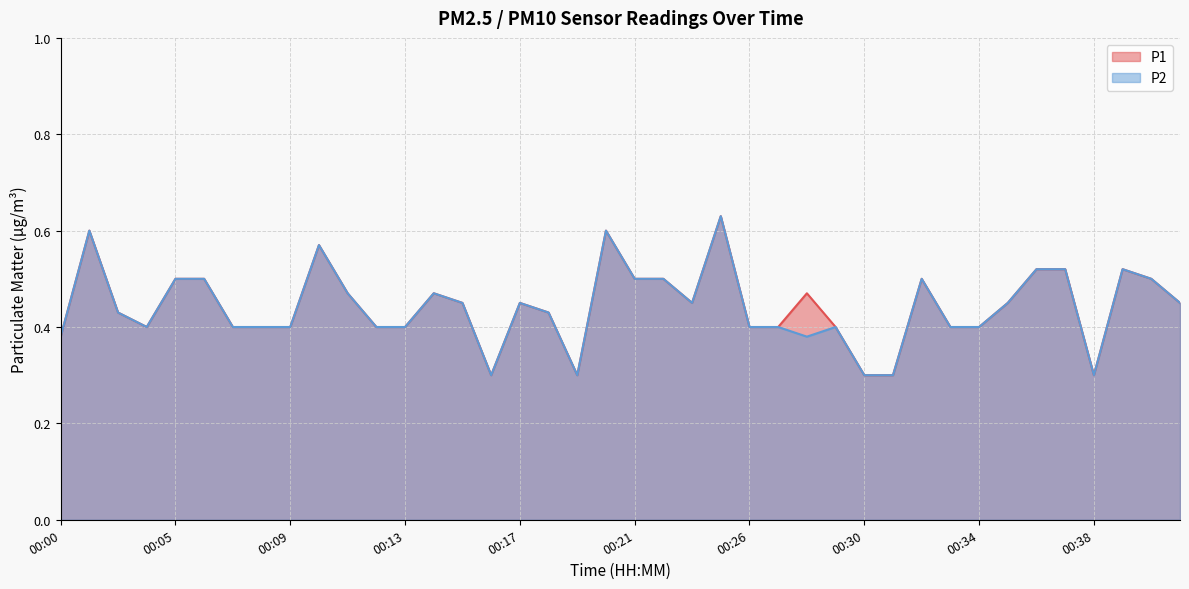

What is the maximum value for P1?

0.6